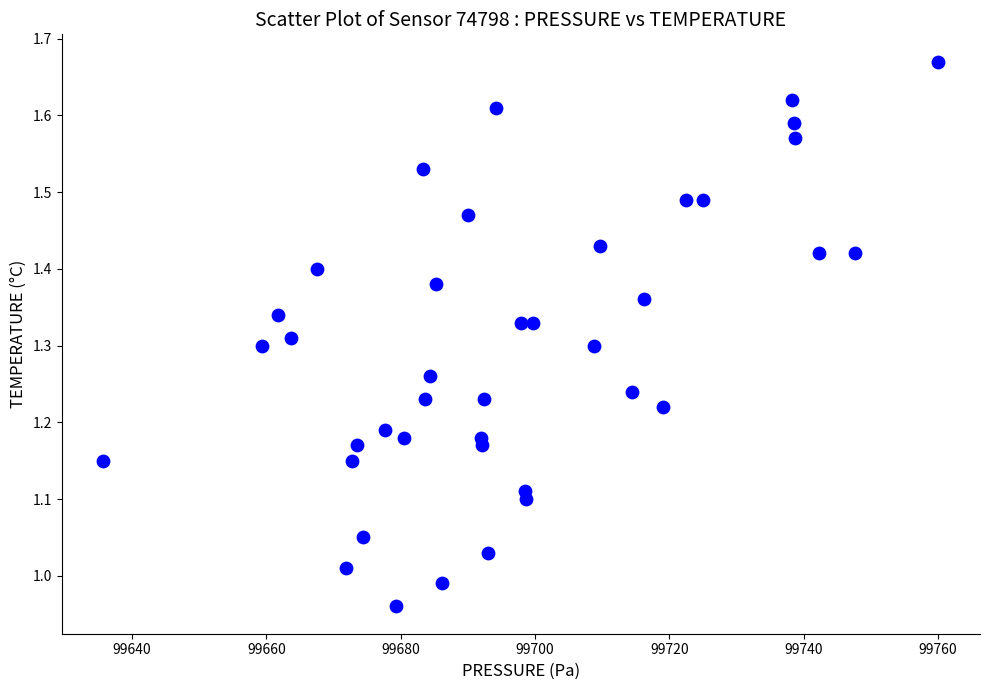

What is the range of X values (max minus min)?

124.3